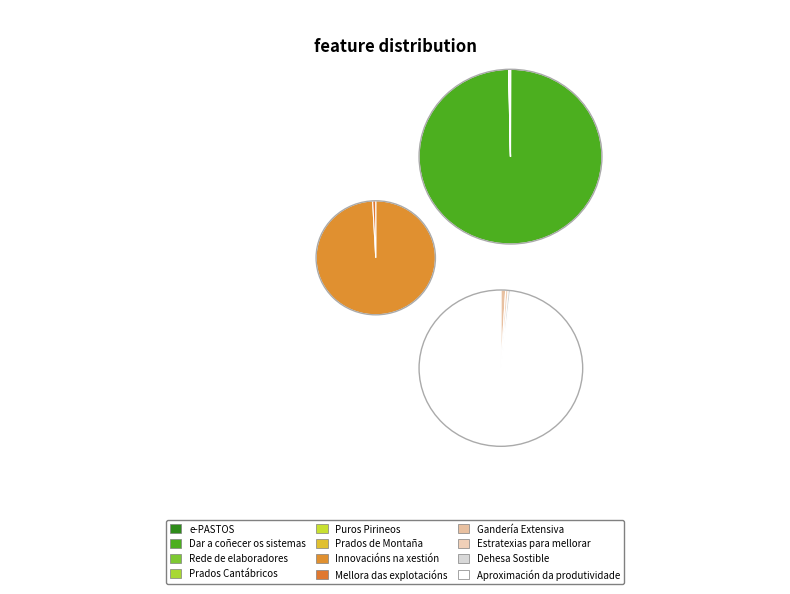

The Dehesa Sostible slice represents 0% of the pie. True or false?

True